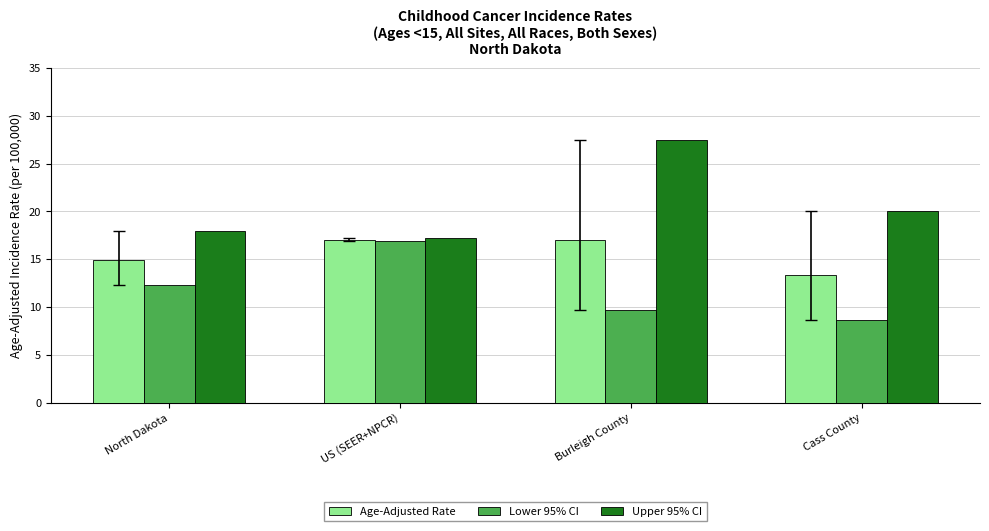

At which category does the chart reach its peak across all series?

Burleigh County